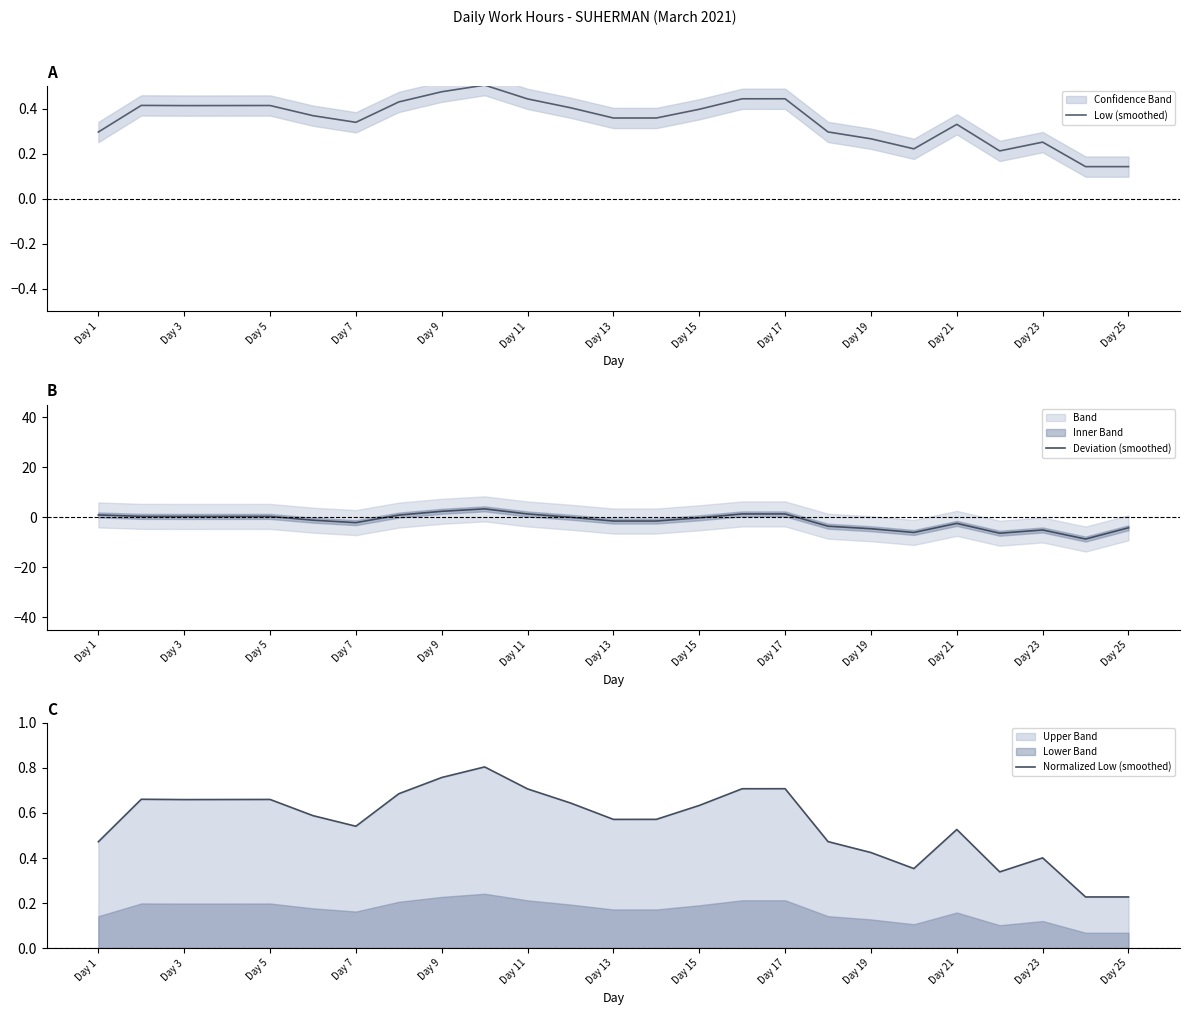

What is the highest value of the Deviation (smoothed) series?

3.3